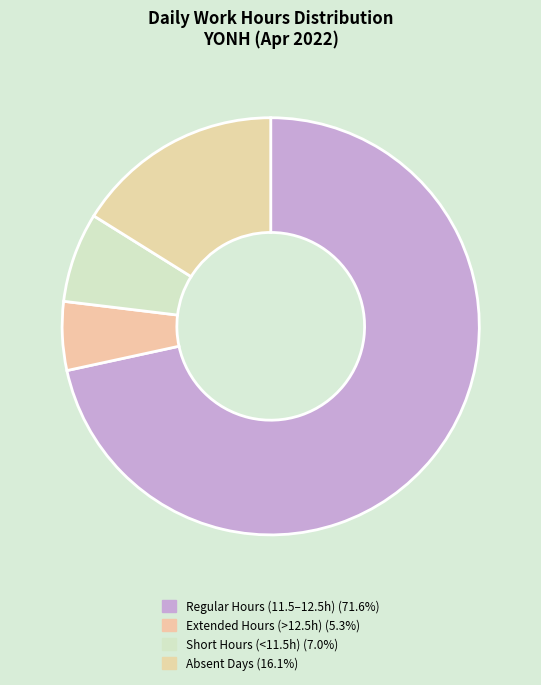

Count the number of slices in the pie.

4